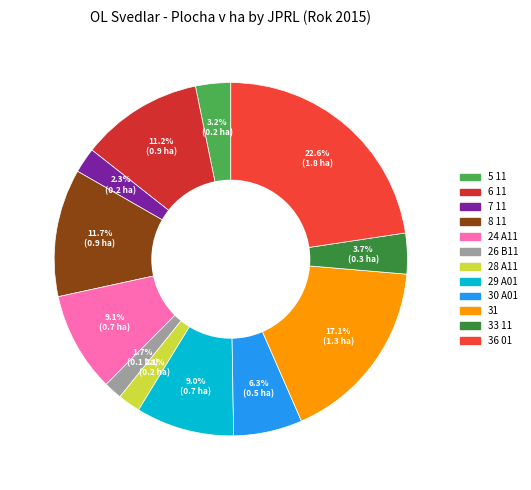

Which slice is the smallest?

26 B11